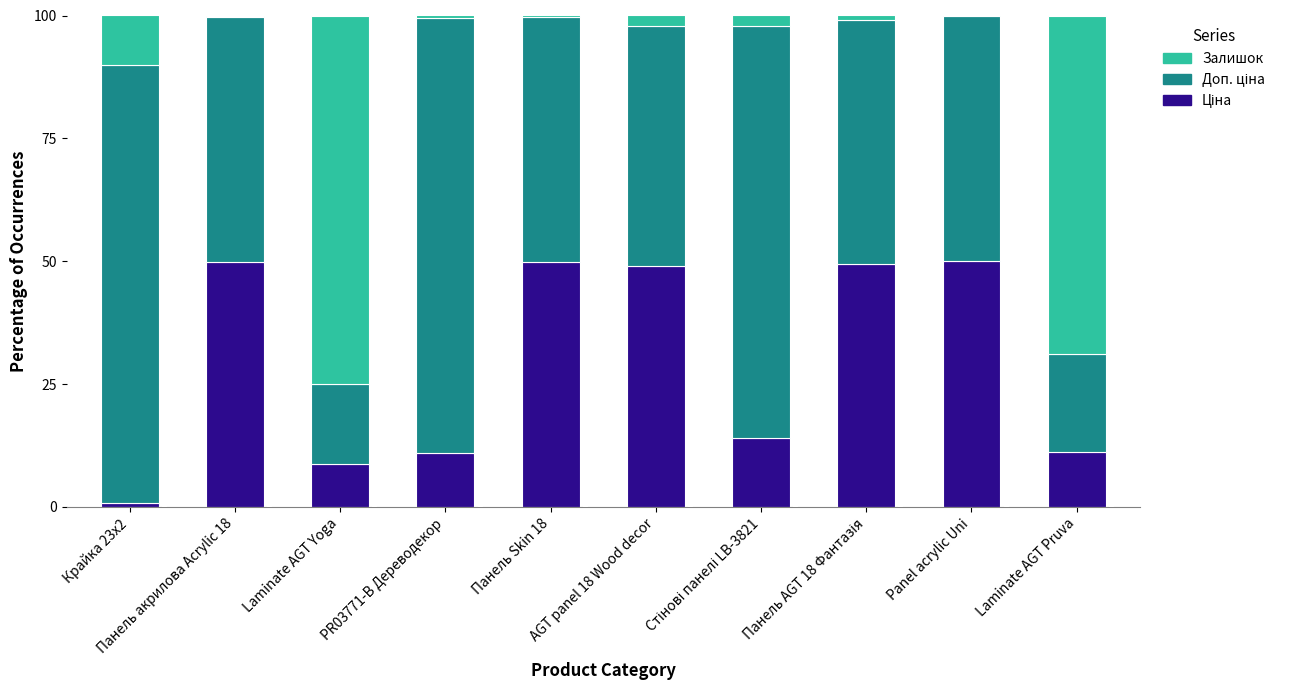

Does the chart contain stacked bars?

Yes